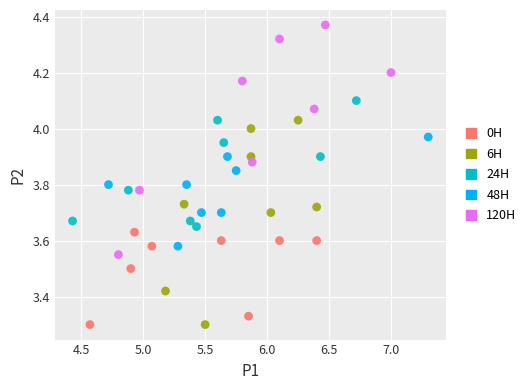

What are all the series names shown in the legend?

0H, 6H, 24H, 48H, 120H